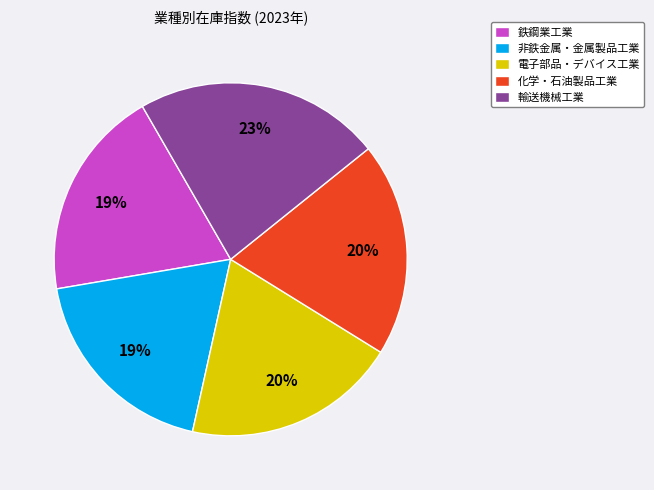

Combined, do 電子部品・デバイス工業 and 輸送機械工業 account for over 50%?

No